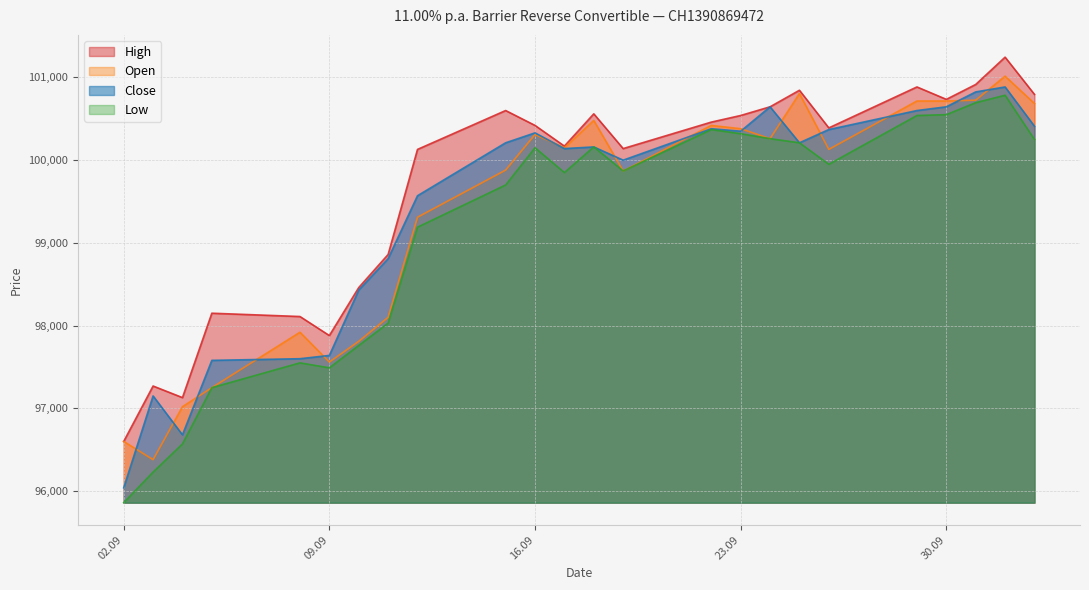

What is the minimum value shown in the chart?

95860